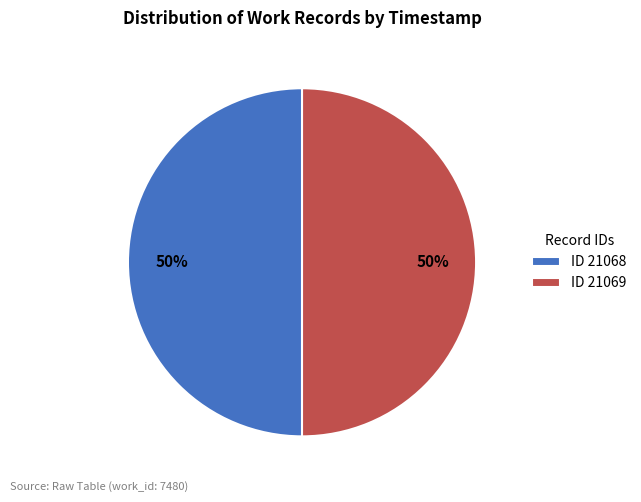

The ID 21068 slice represents 50% of the pie. True or false?

True